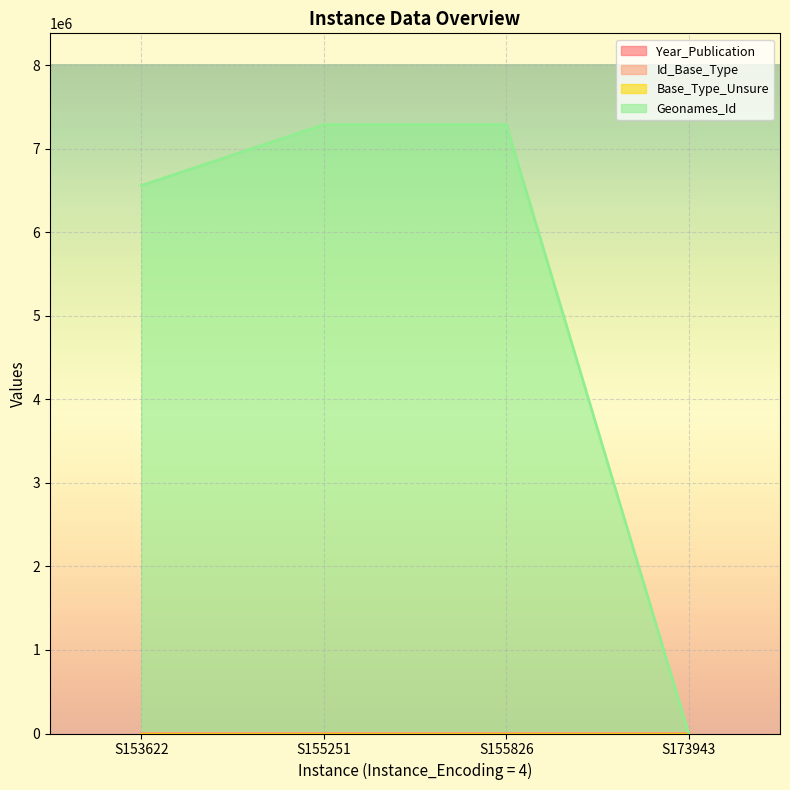

True or false: Year_Publication has a value of 3064 at S173943.

False